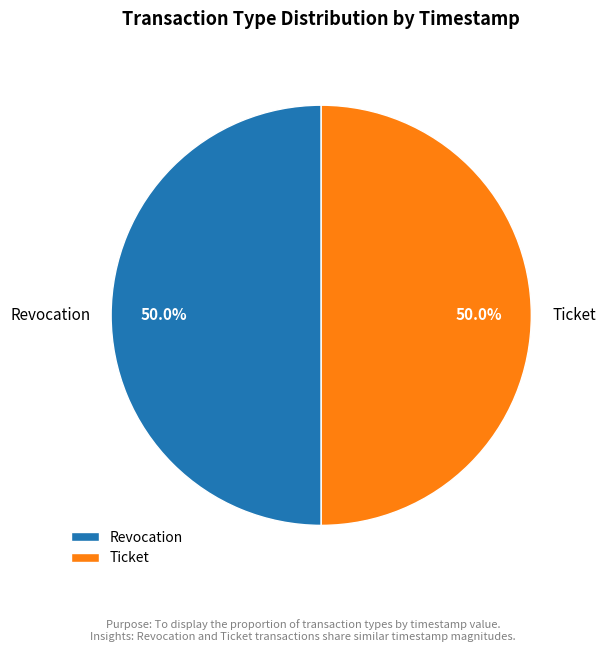

What portion of the pie excludes Ticket?

50.0%